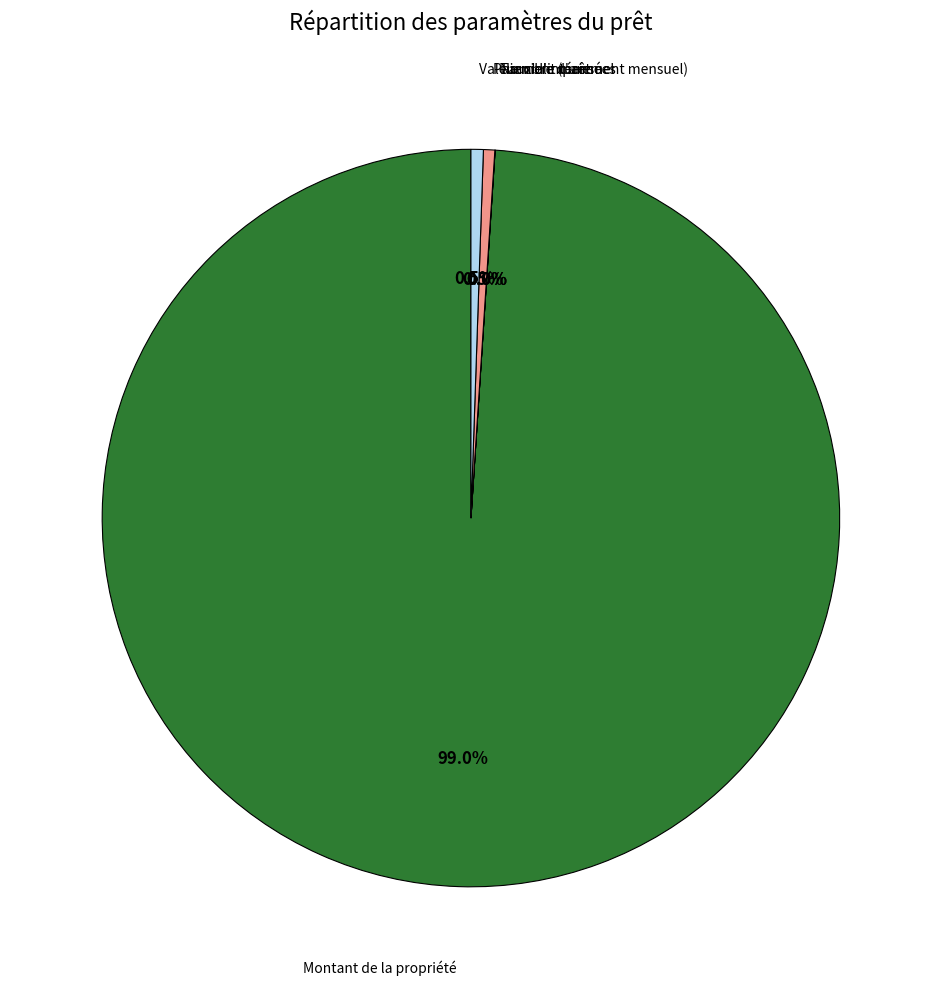

Is there a majority slice in this chart?

Yes